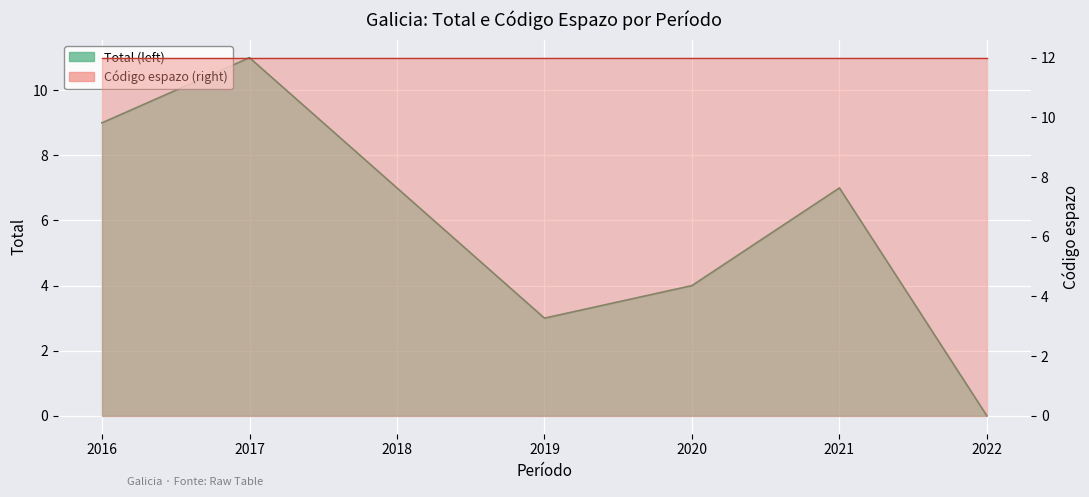

At which category does the chart reach its peak across all series?

2017